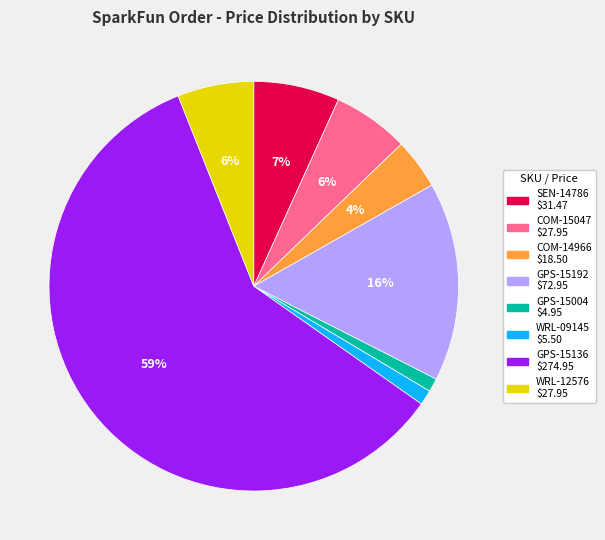

Is there a majority slice in this chart?

Yes